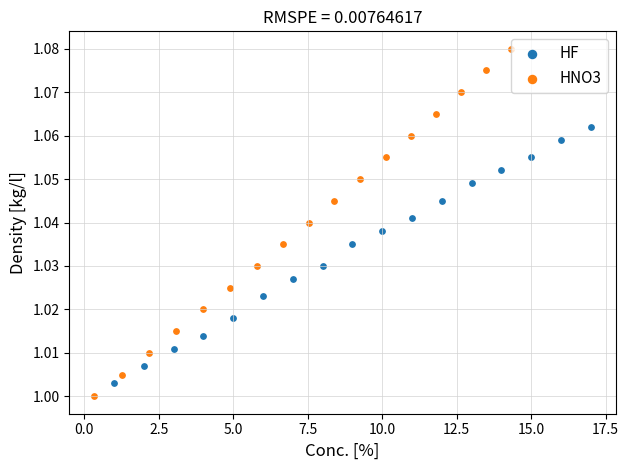

Which series has the largest Y range (max minus min)?

HNO3